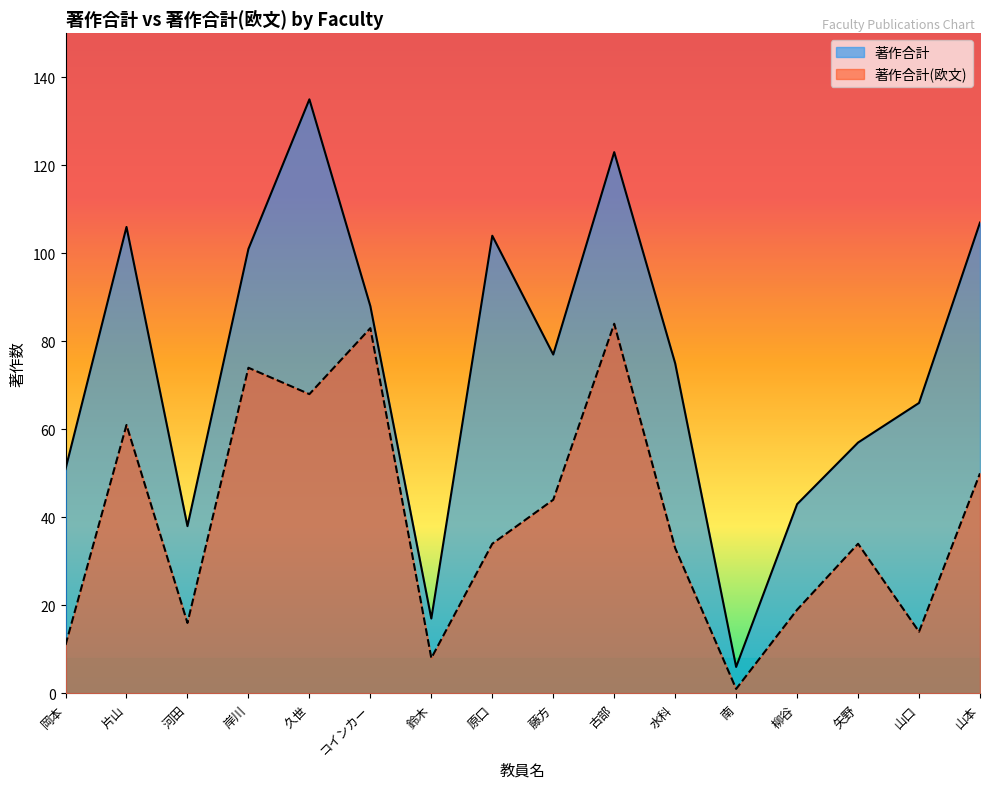

The value of 著作合計(欧文) at 鈴木 is 8. True or false?

True